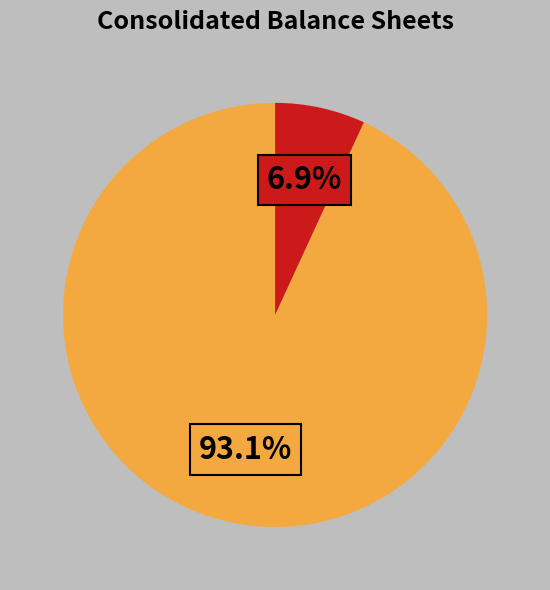

To the nearest percent, what is the difference between the largest and smallest slice percentages?

86%